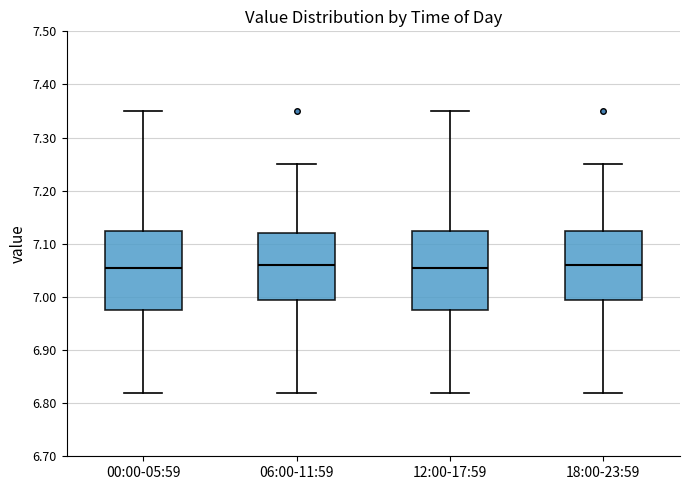

Where is the lower edge of the box for 00:00-05:59 on the y-axis? The values are not printed on the chart, so give them approximately, as read against the axis.

6.98